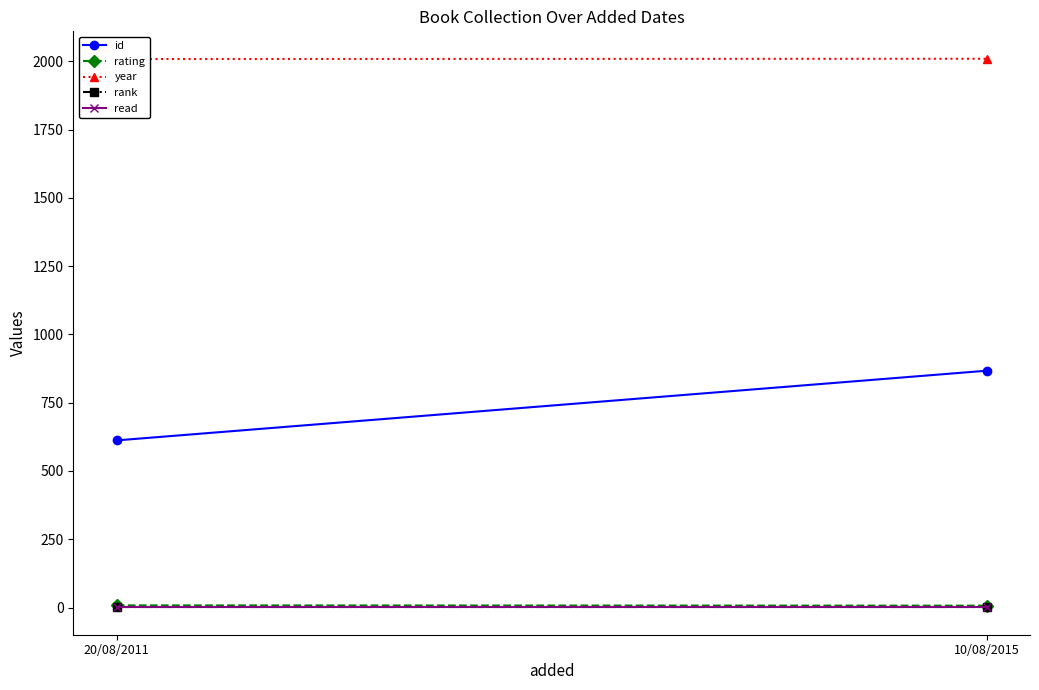

What position from the right is 10/08/2015?

1